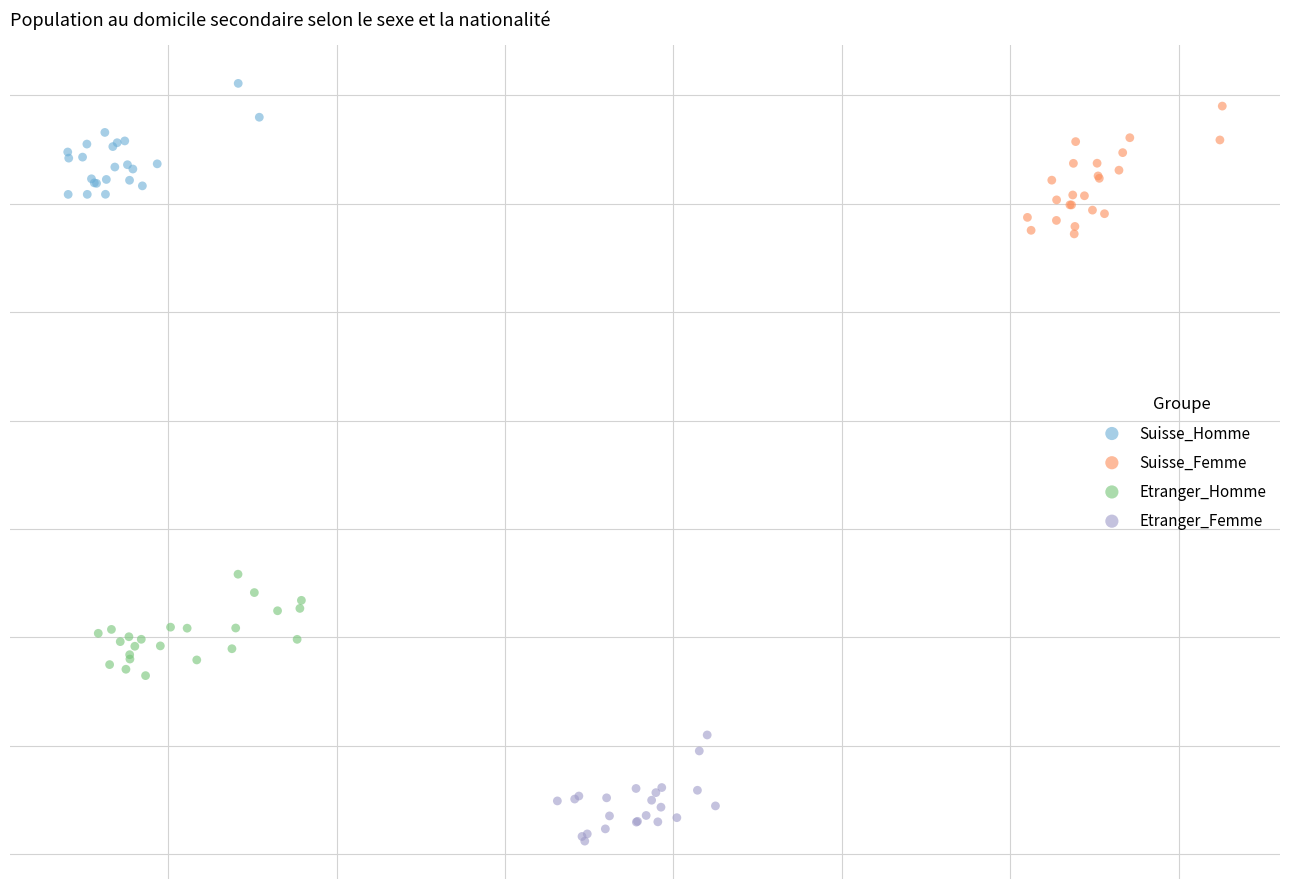

Which series contains the highest Y value?

Suisse_Homme